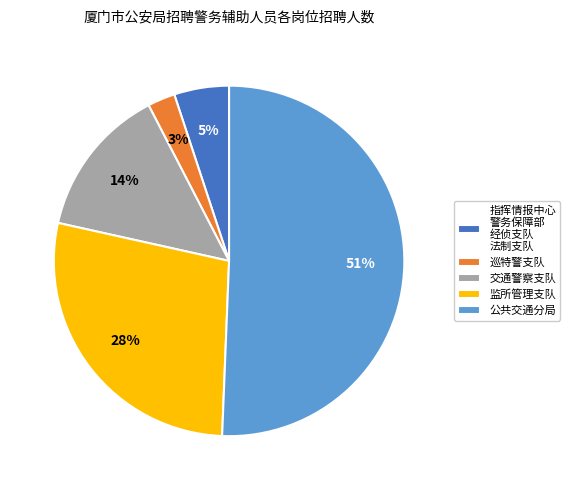

Which category has the biggest portion of the pie?

公共交通分局